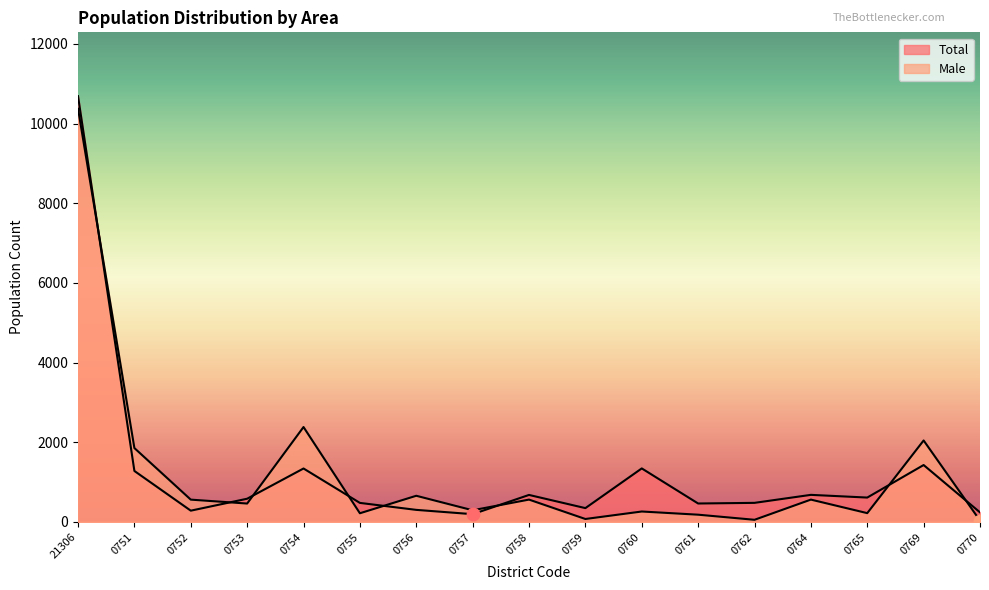

Which series reaches the minimum Y coordinate?

Male